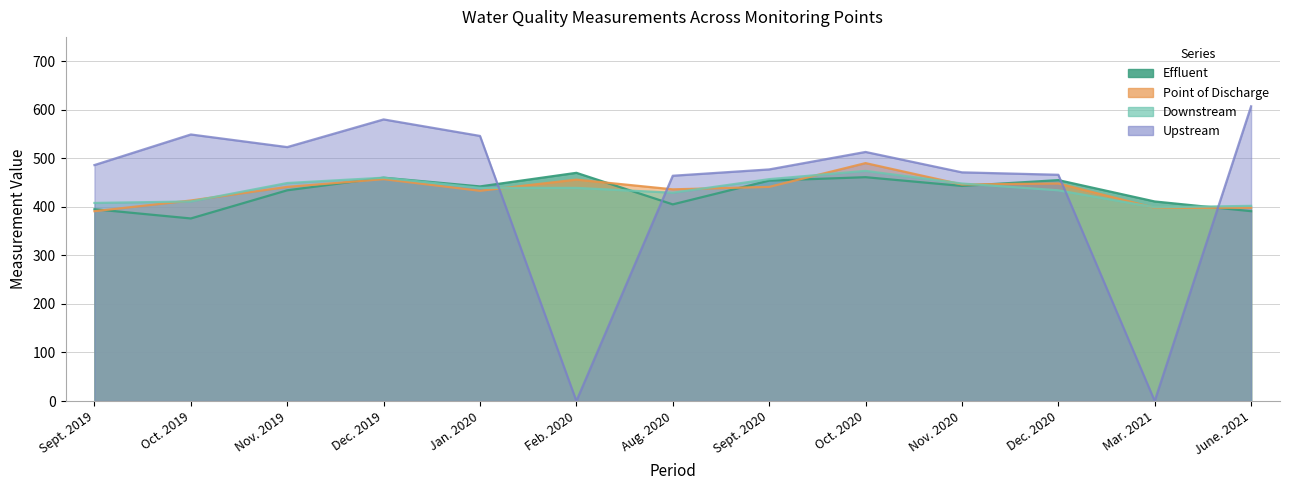

How many intersections are there between Effluent and Upstream?

4